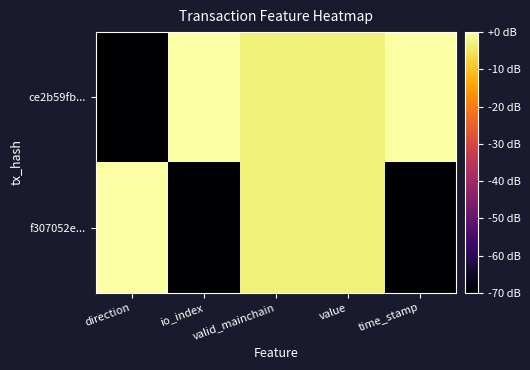

At value, list the series in order from largest to smallest.

ce2b59fb..., f307052e...